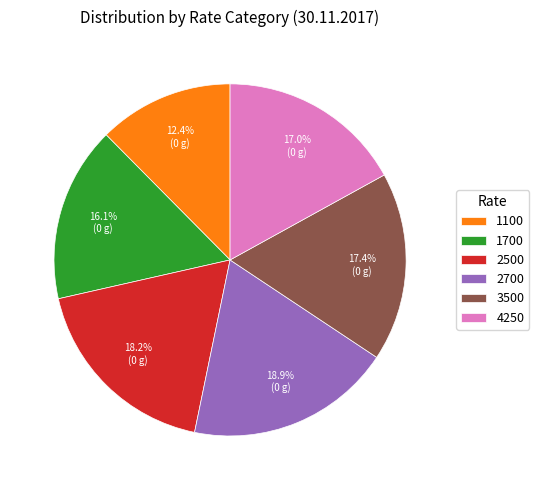

How much of the chart is everything except 2500?

81.8%